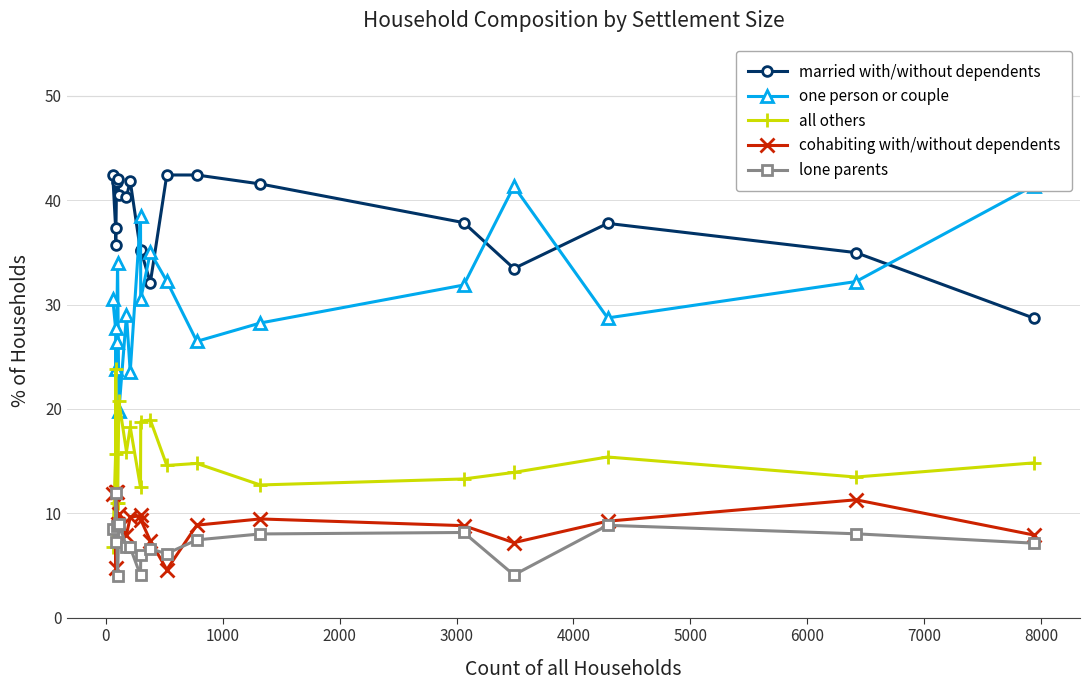

What is the value of the all others point at the 4th from the left?

11.0